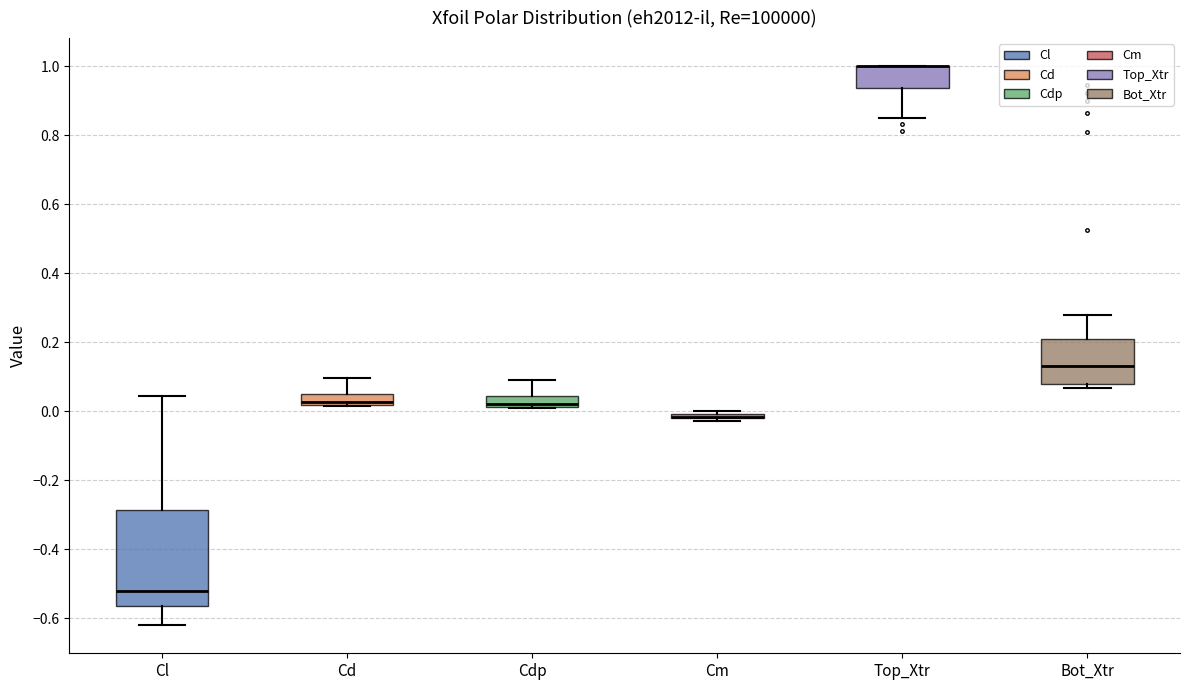

Comparing the boxes themselves (not the whiskers), which one is the tallest?

Cl